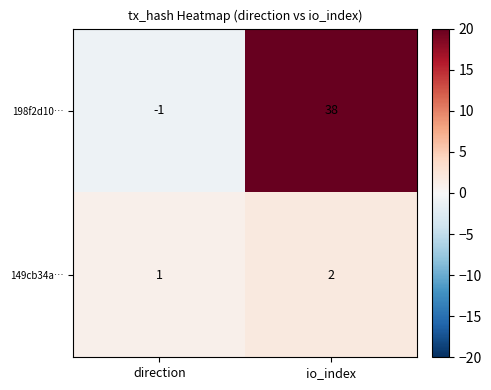

Where is 149cb34a… nearest to the value 1?

direction